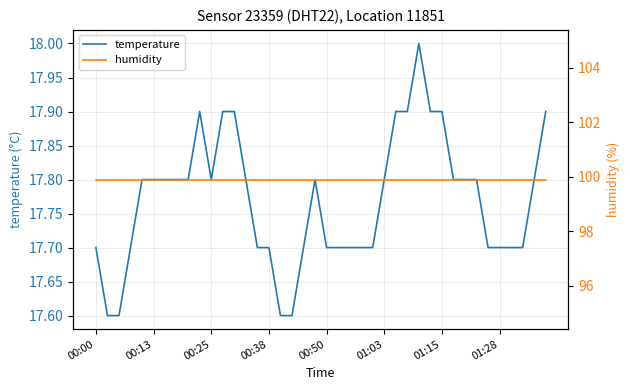

What is the greatest value displayed?

99.9